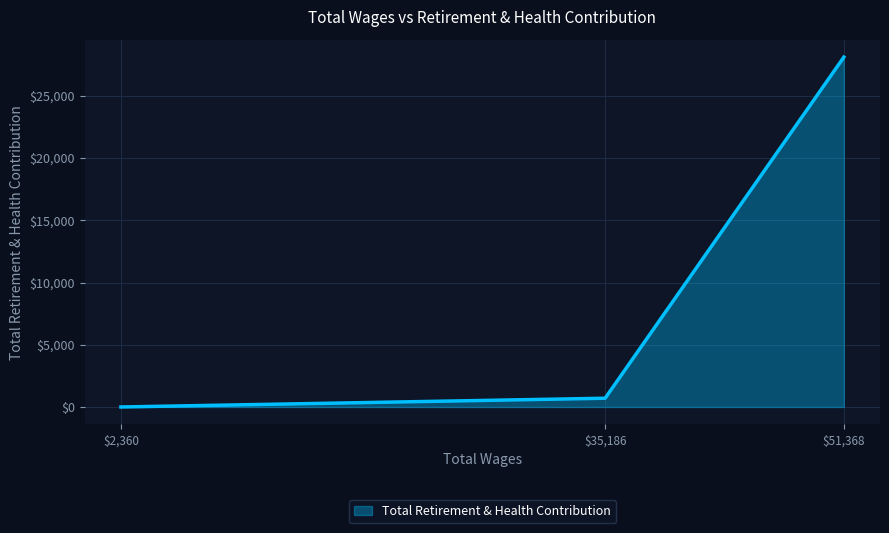

What is the difference between the maximum and minimum values?

28114